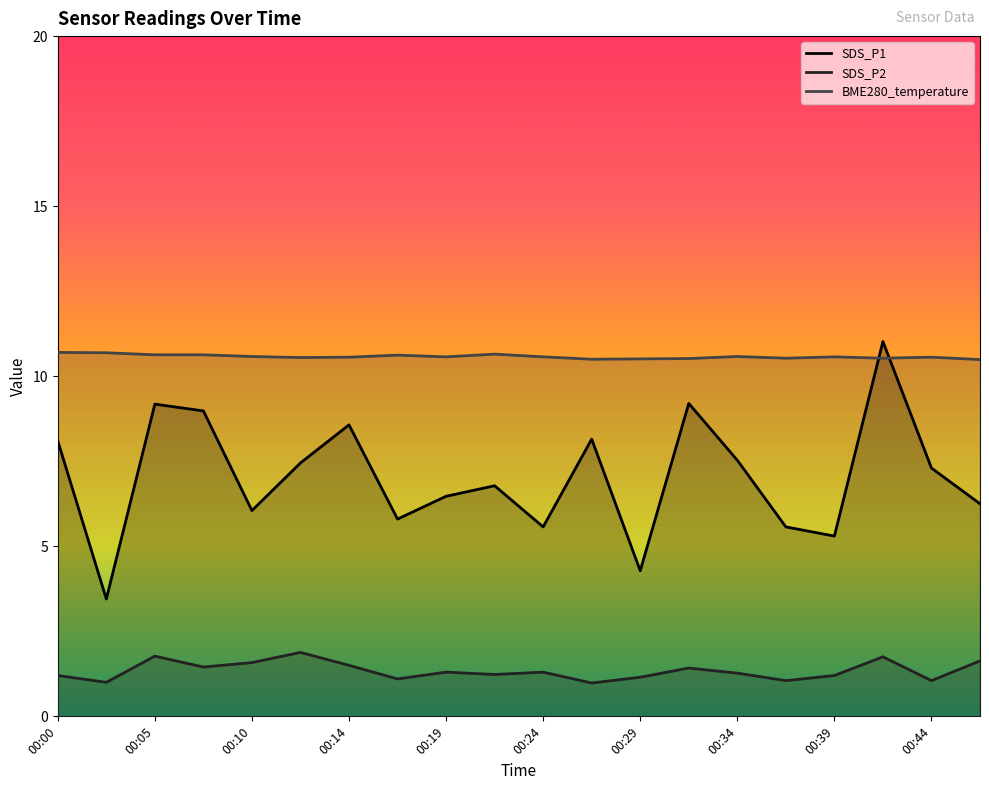

What are all the series names shown in the legend?

SDS_P1, SDS_P2, BME280_temperature